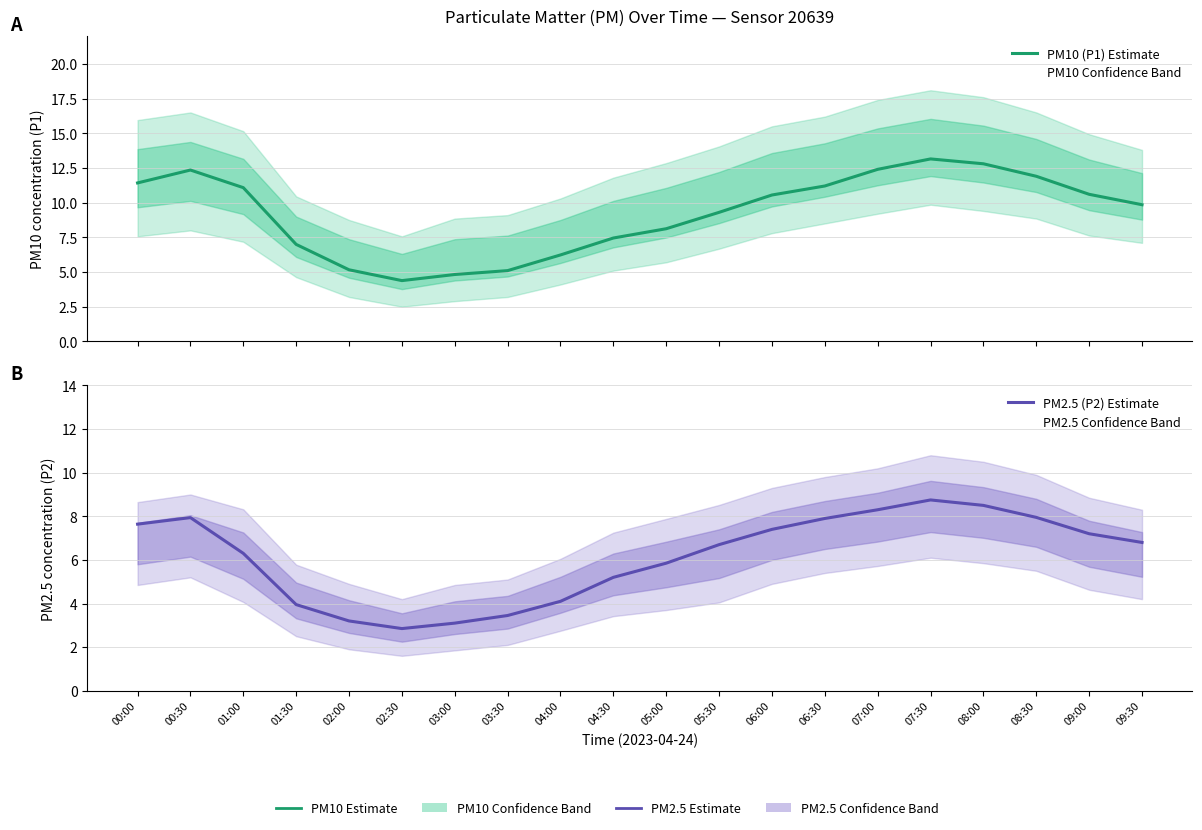

Which category has the lowest value across all series?

02:30